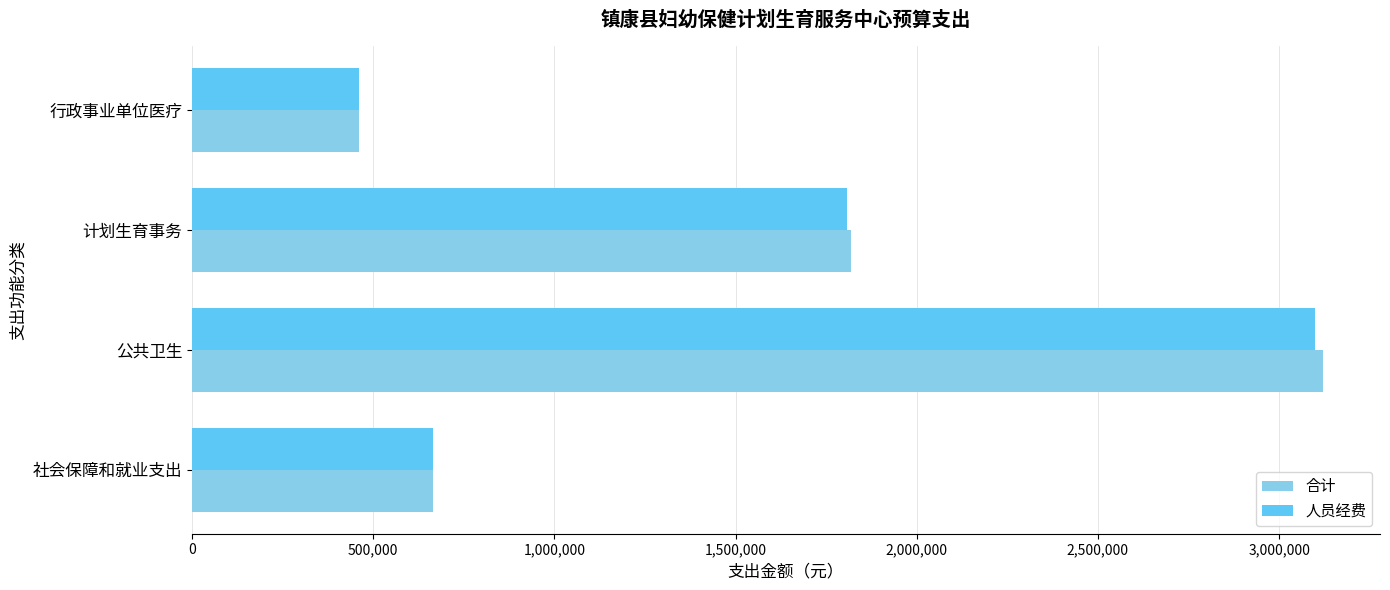

What is the maximum value shown in the chart?

3122199.6